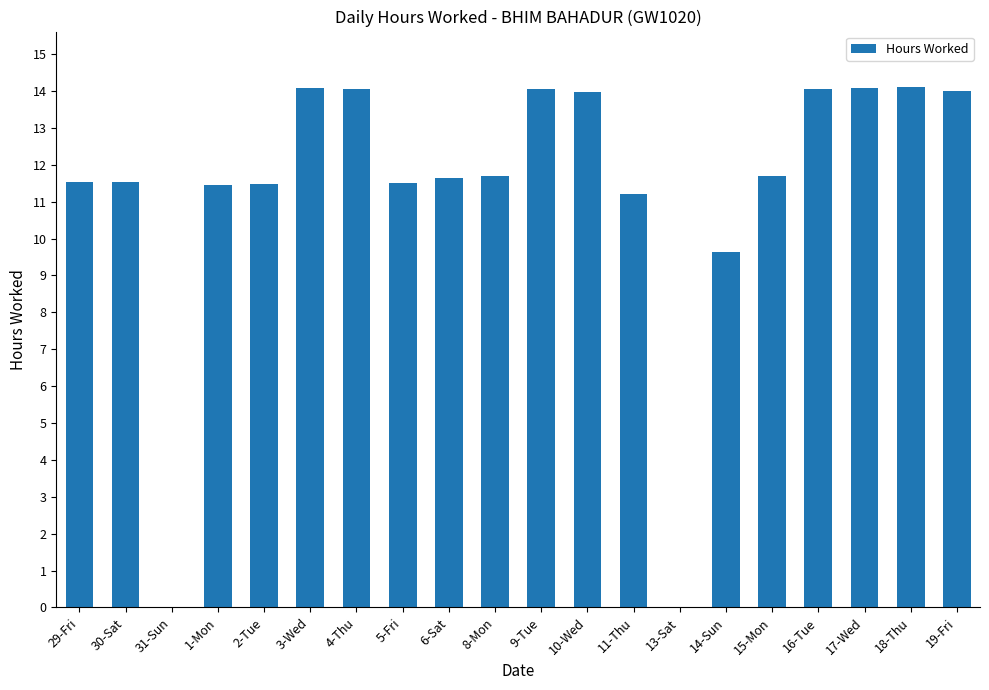

Which has a higher value, 15-Mon or 11-Thu?

15-Mon